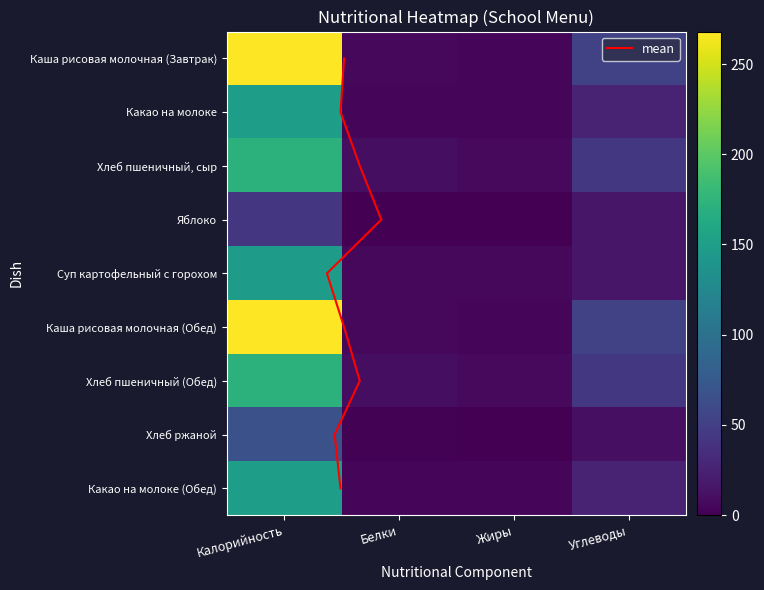

What is the maximum value for Хлеб пшеничный (Обед)?

172.0